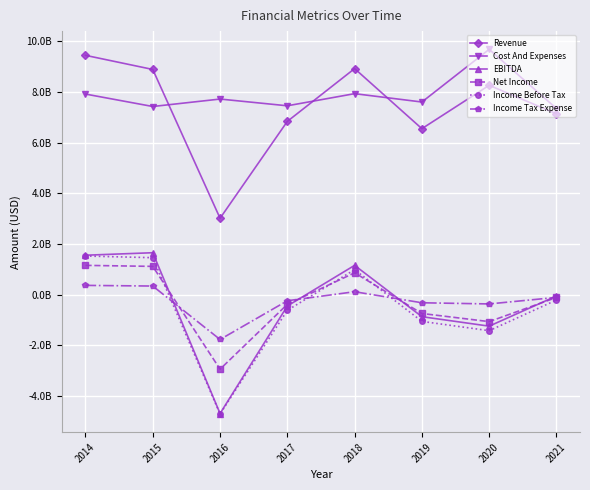

Where is the first local maximum for Cost And Expenses?

2016